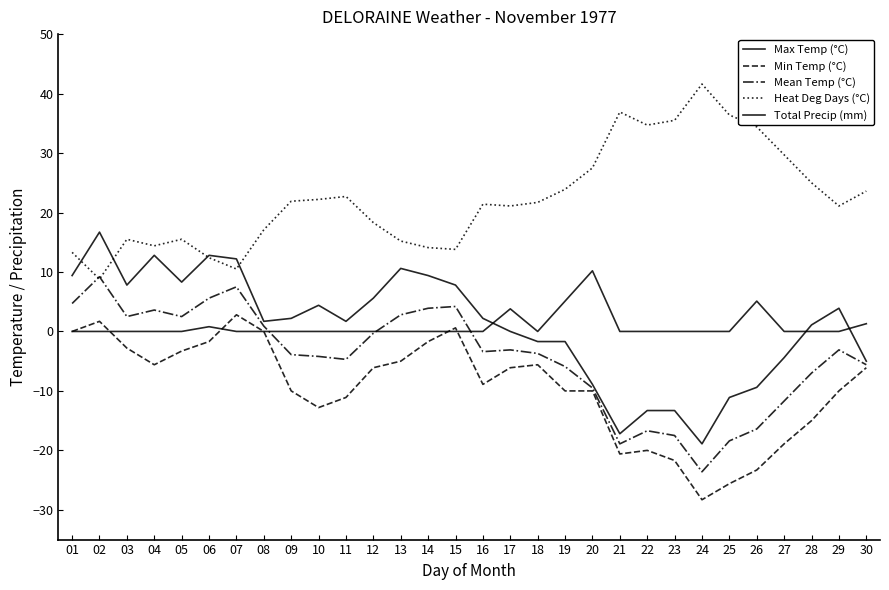

Reading right to left, transcribe all the data shown in this chart.

Max Temp (°C): -5.0	3.9	1.1	-4.4	-9.4	-11.1	-18.9	-13.3	-13.3	-17.2	-8.9	-1.7	-1.7	0.0	2.2	7.8	9.4	10.6	5.6	1.7	4.4	2.2	1.7	12.2	12.8	8.3	12.8	7.8	16.7	9.4
Min Temp (°C): -6.1	-10.0	-15.0	-18.9	-23.3	-25.6	-28.3	-21.7	-20.0	-20.6	-10.0	-10.0	-5.6	-6.1	-8.9	0.6	-1.7	-5.0	-6.1	-11.1	-12.8	-10.0	0.0	2.8	-1.7	-3.3	-5.6	-2.8	1.7	0.0
Mean Temp (°C): -5.6	-3.1	-7.0	-11.7	-16.4	-18.4	-23.6	-17.5	-16.7	-18.9	-9.5	-5.9	-3.7	-3.1	-3.4	4.2	3.9	2.8	-0.3	-4.7	-4.2	-3.9	0.9	7.5	5.6	2.5	3.6	2.5	9.2	4.7
Heat Deg Days (°C): 23.6	21.1	25.0	29.7	34.4	36.4	41.6	35.5	34.7	36.9	27.5	23.9	21.7	21.1	21.4	13.8	14.1	15.2	18.3	22.7	22.2	21.9	17.1	10.5	12.4	15.5	14.4	15.5	8.8	13.3
Total Precip (mm): 1.3	0.0	0.0	0.0	5.1	0.0	0.0	0.0	0.0	0.0	10.2	5.1	0.0	3.8	0.0	0.0	0.0	0.0	0.0	0.0	0.0	0.0	0.0	0.0	0.8	0.0	0.0	0.0	0.0	0.0